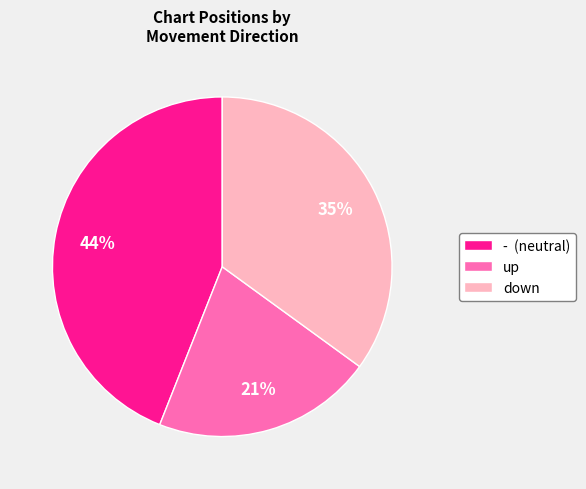

What percentage is the down slice, to the nearest percent?

35%